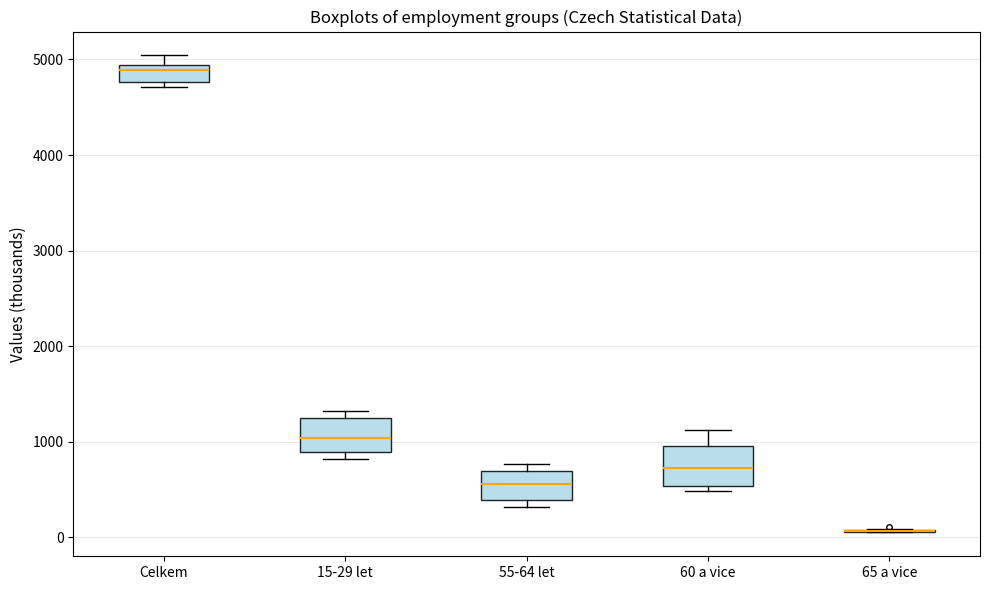

Reading left to right, transcribe this box plot: for each box, give where its median line is, the range the box spans, and where its two whiskers end, as read against the y-axis. The values are not printed on the chart, so give them approximately, as read against the axis.

Celkem: median 4900 (just below the box's upper edge), box 4800 to 4900, whiskers 4700 to 5000
15-29 let: median 1000, box 900 to 1300, whiskers 800 to 1300 (just above the box's upper edge)
55-64 let: median 600, box 400 to 700, whiskers 300 to 800
60 a vice: median 700, box 500 to 1000, whiskers 500 (just below the box's lower edge) to 1100
65 a vice: box collapsed to a line at 100, whiskers 100 to 100